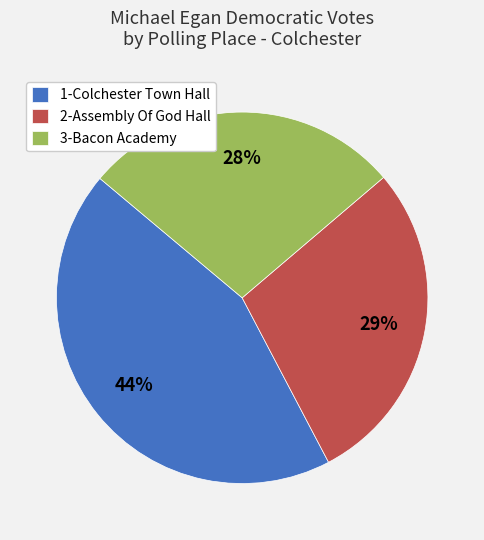

To the nearest percent, what is the average slice percentage?

33%